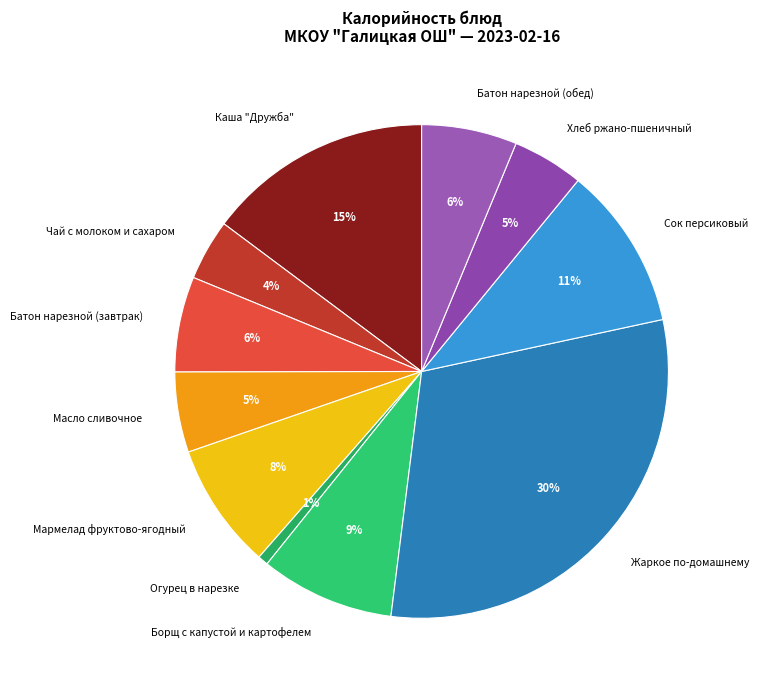

Which category has the smallest portion of the pie?

Огурец в нарезке